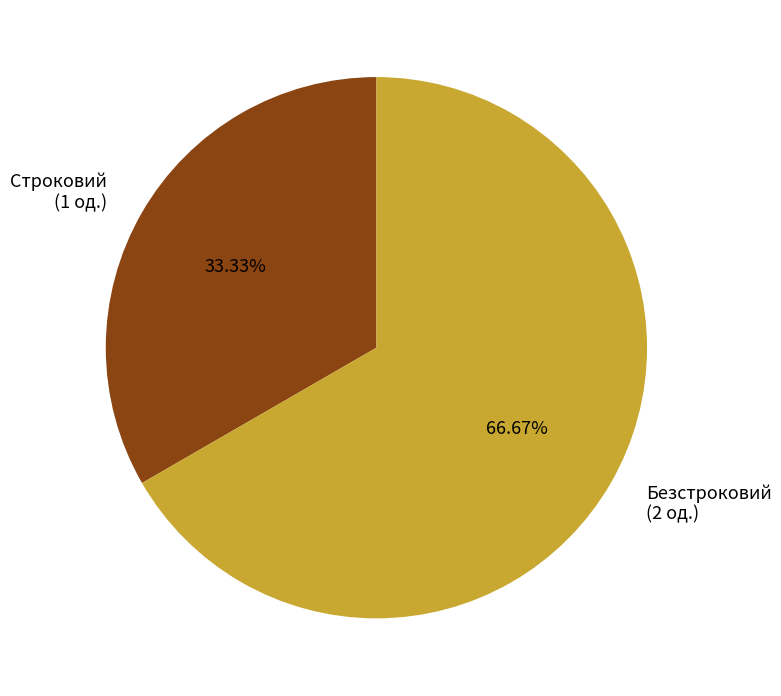

To the nearest percent, what is the difference between the Строковий and Безстроковий slice percentages?

33%